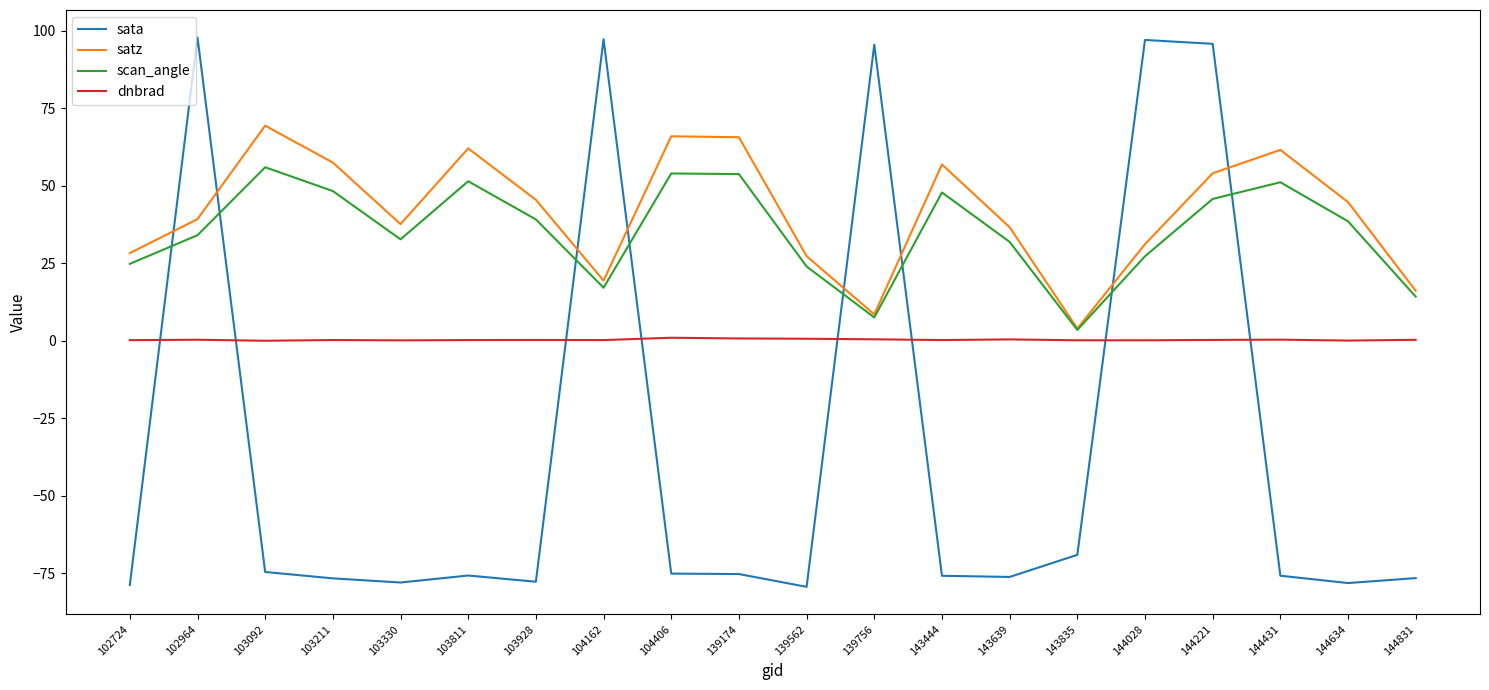

True or false: scan_angle has a value of 51.1 at 144431.

True